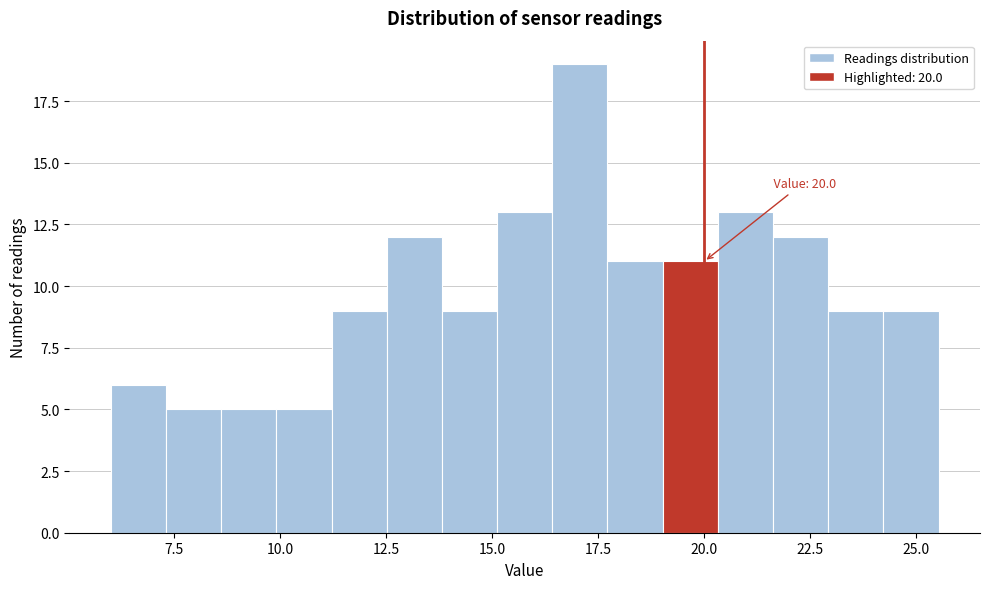

Read against the x-axis, roughly where is the centre of the tallest bar?

17.0